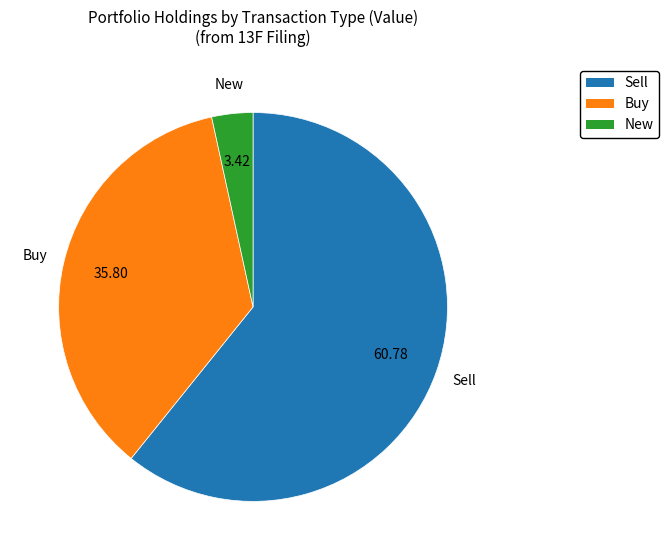

Rank the categories by value from lowest to highest.

New, Buy, Sell